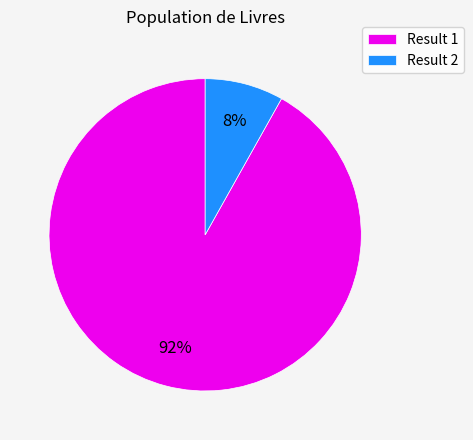

Which slice is the largest?

Result 1